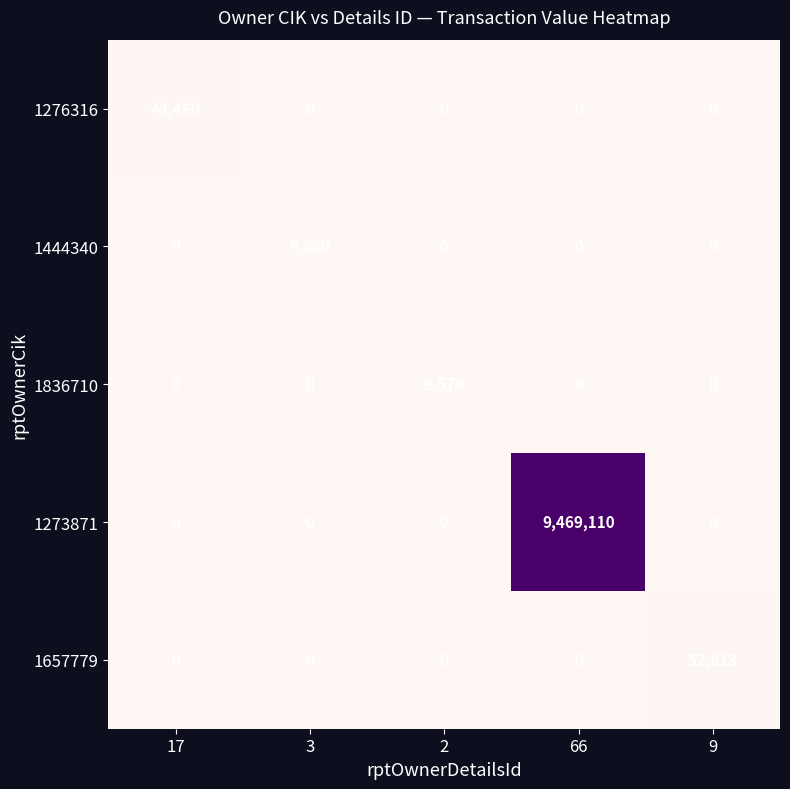

What is the difference between the 1444340 values at 3 and 66?

9860